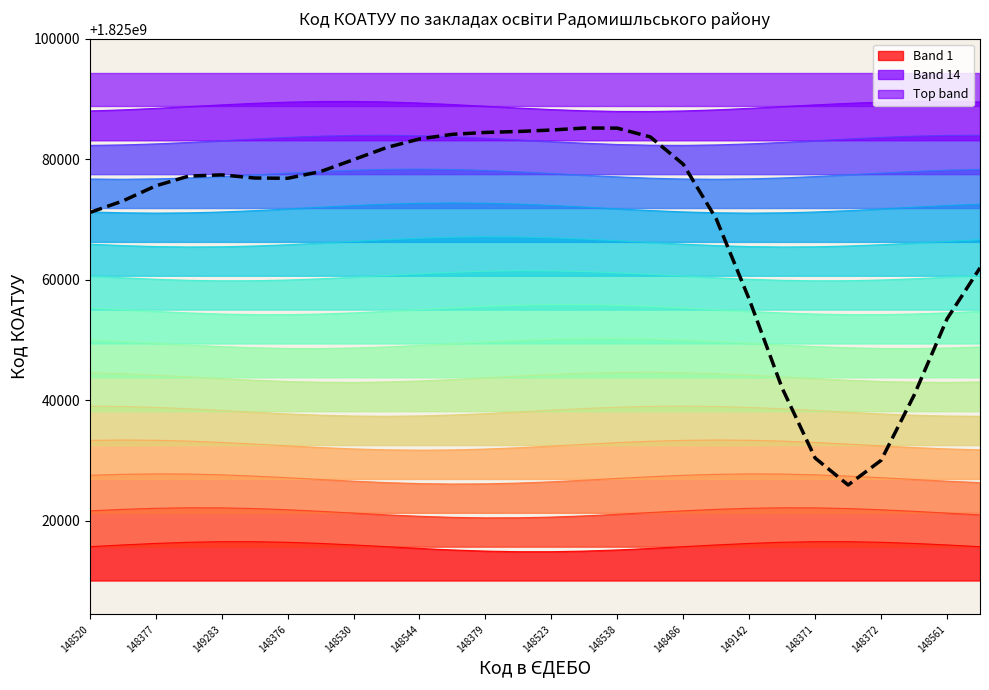

What is the maximum value shown in the chart?

1825085219.2